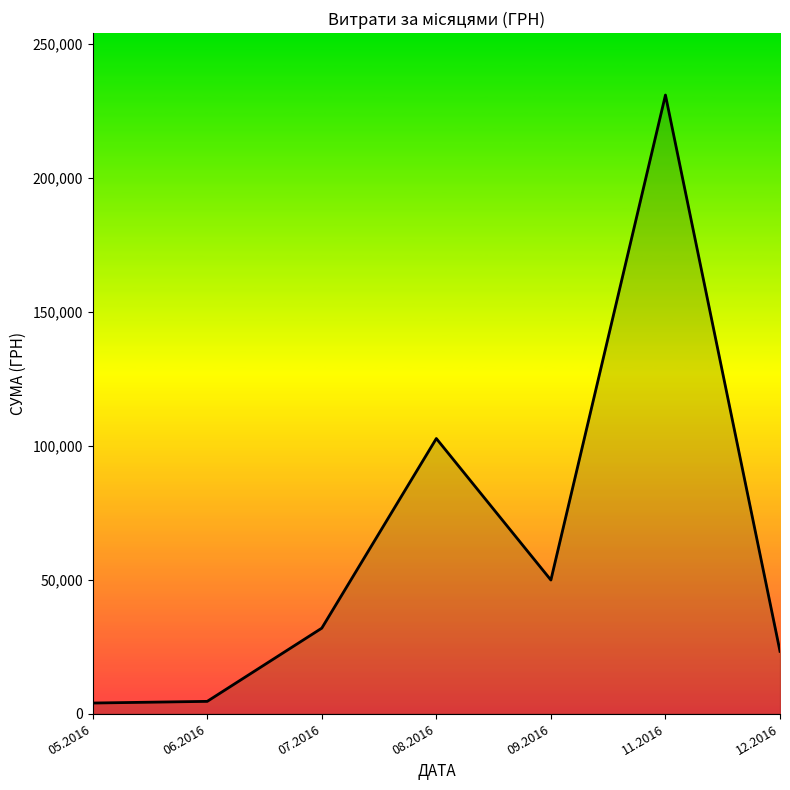

Approximately how many times larger is the value at 08.2016 compared to 07.2016?

3.2